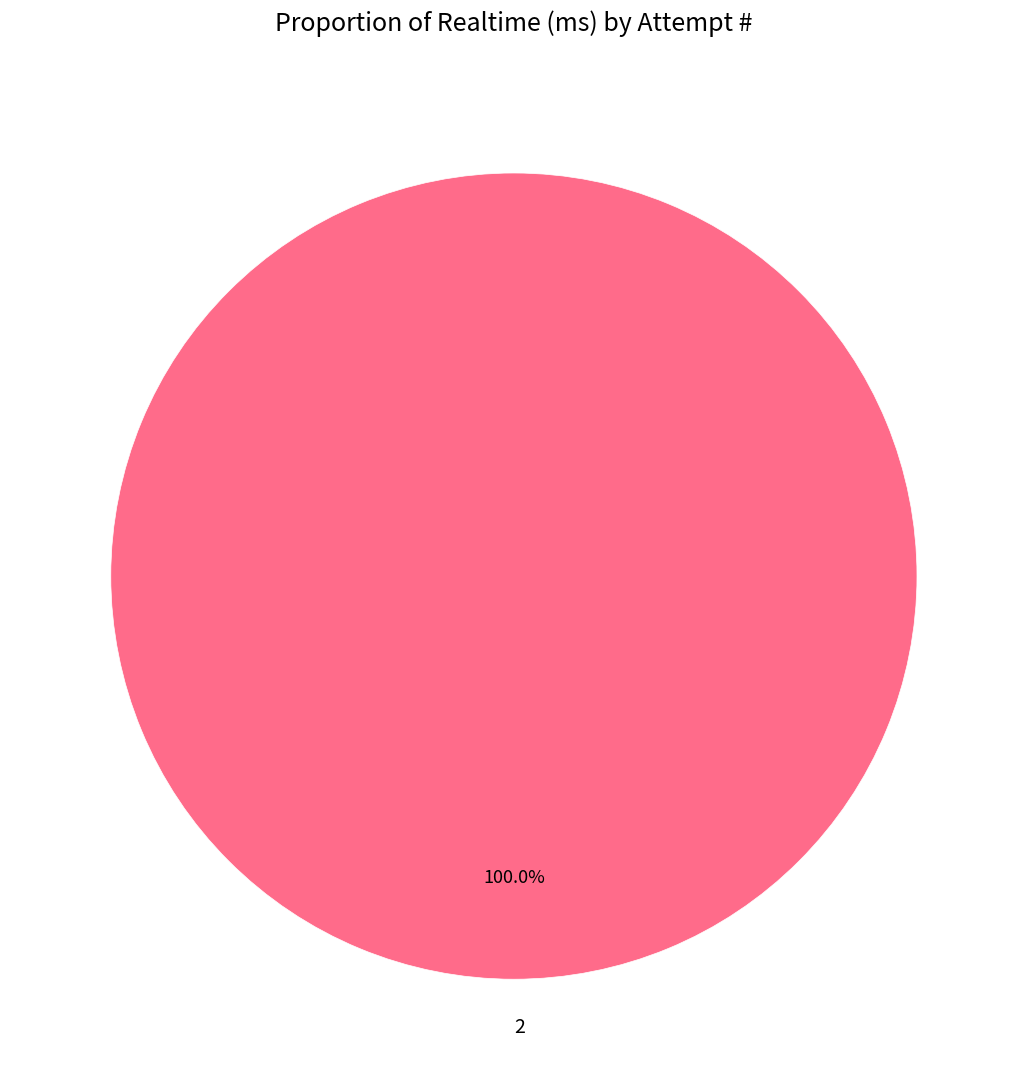

Is 2 the majority of the pie?

Yes